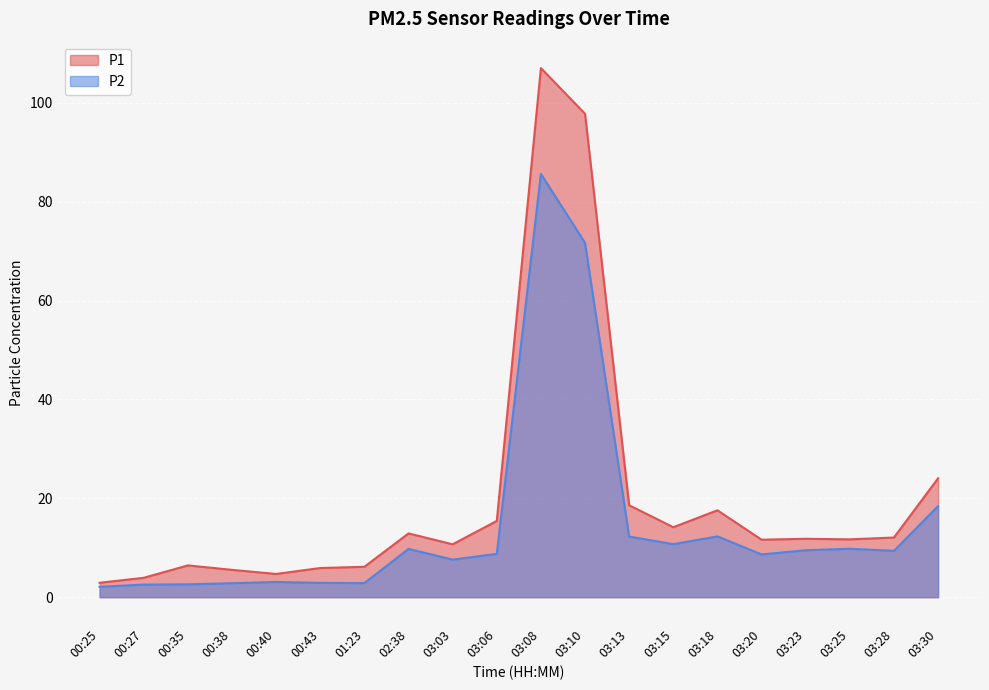

What is the lowest value of the P1 series?

2.9